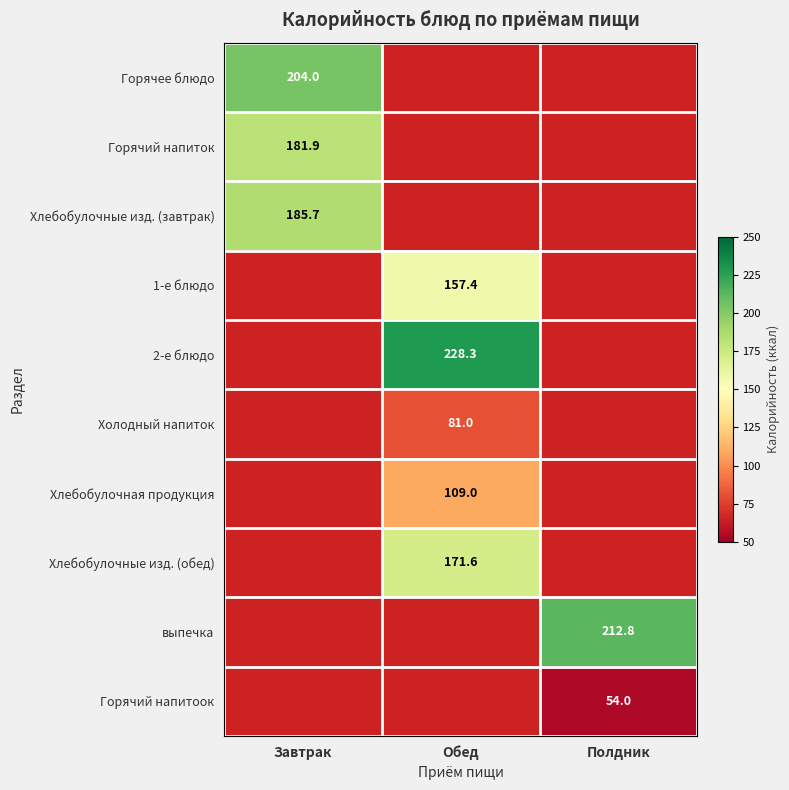

Is it true that Горячий напитоок equals 13.2 at Полдник?

False